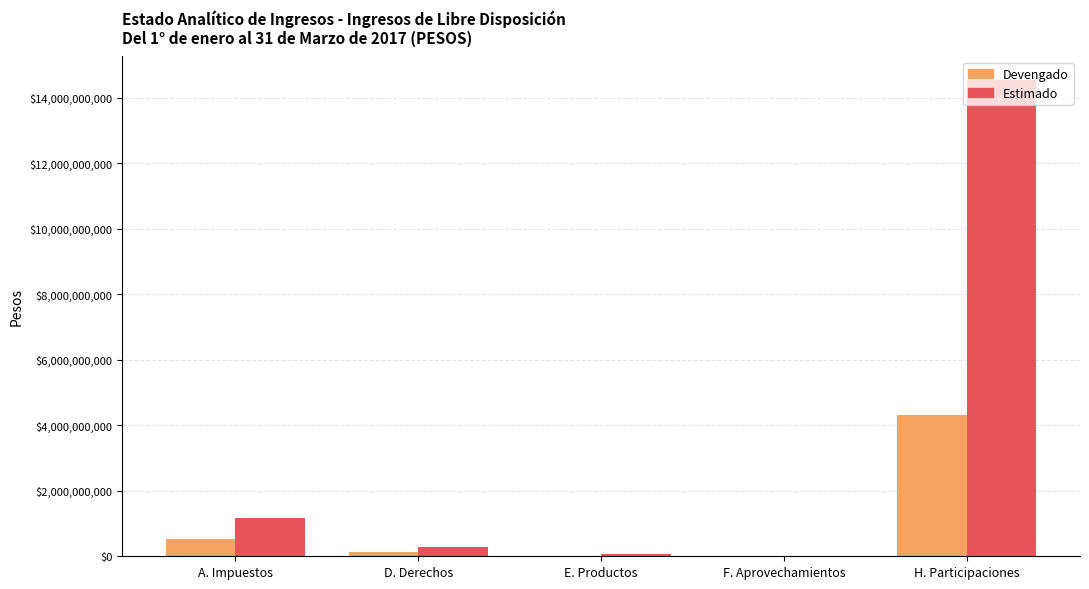

Count the number of categories in the chart.

5